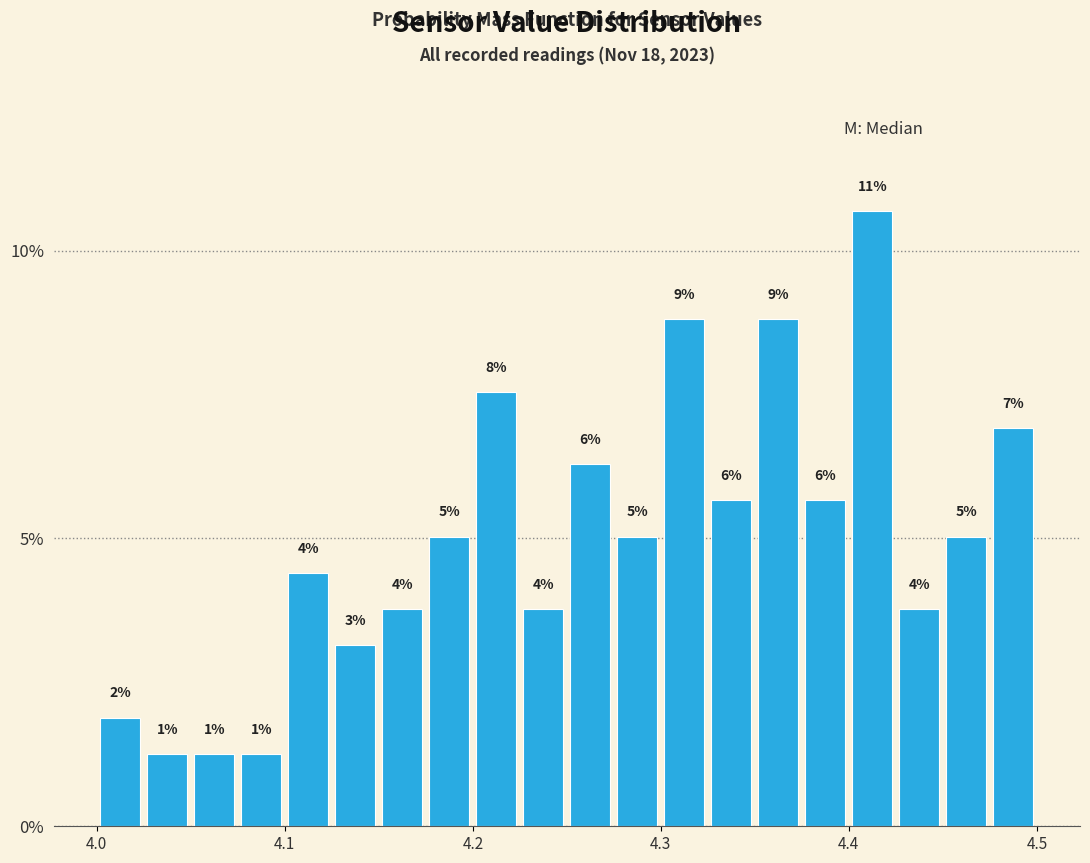

Read against the x-axis, roughly where is the centre of the tallest bar?

4.41